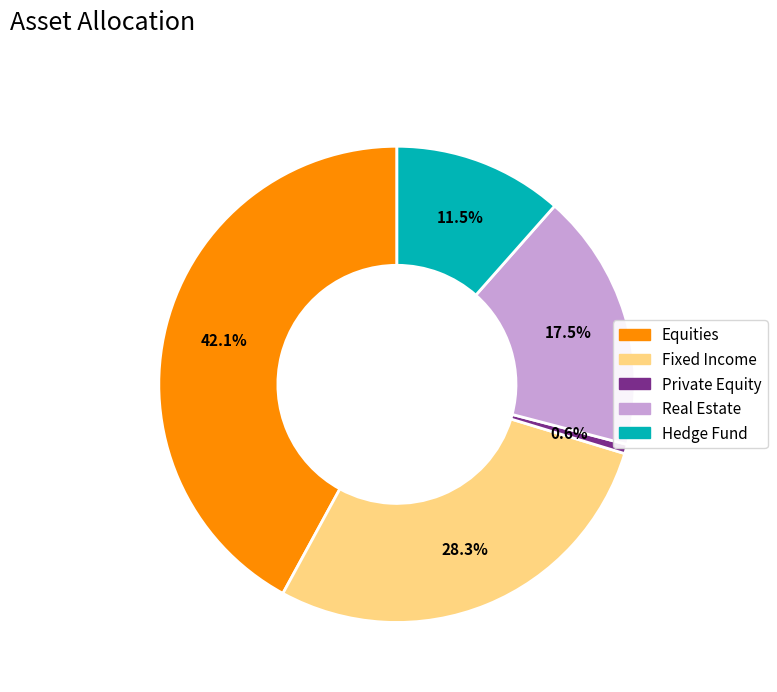

What is the ratio of the value at Hedge Fund to the value at Equities?

0.3